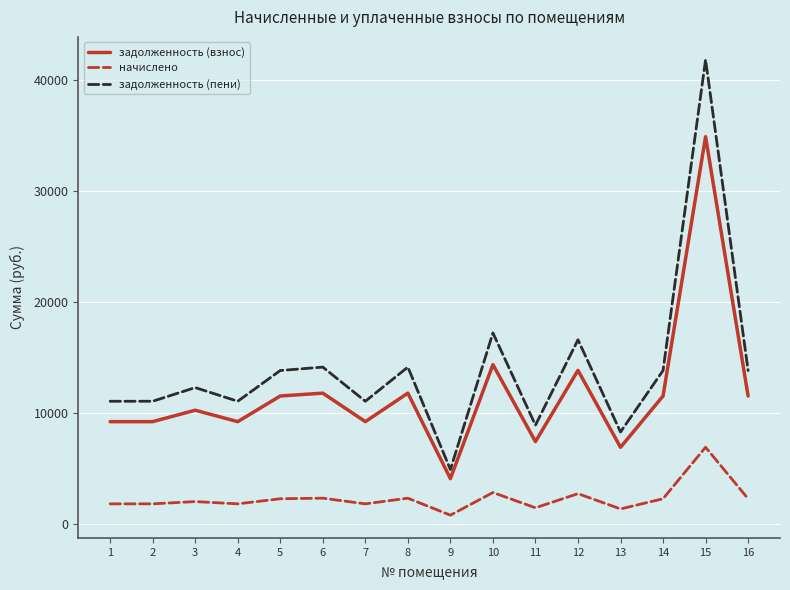

Which series has the largest range (max minus min)?

задолженность (пени)